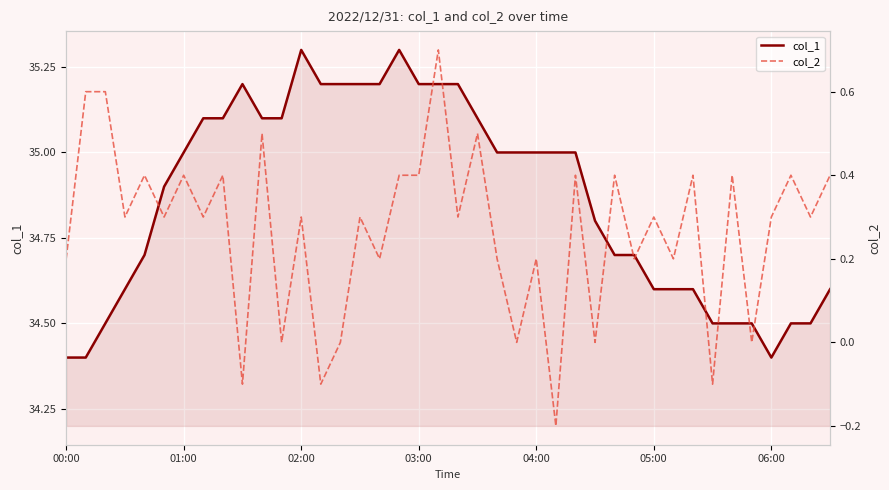

How many lines are shown in the chart?

2